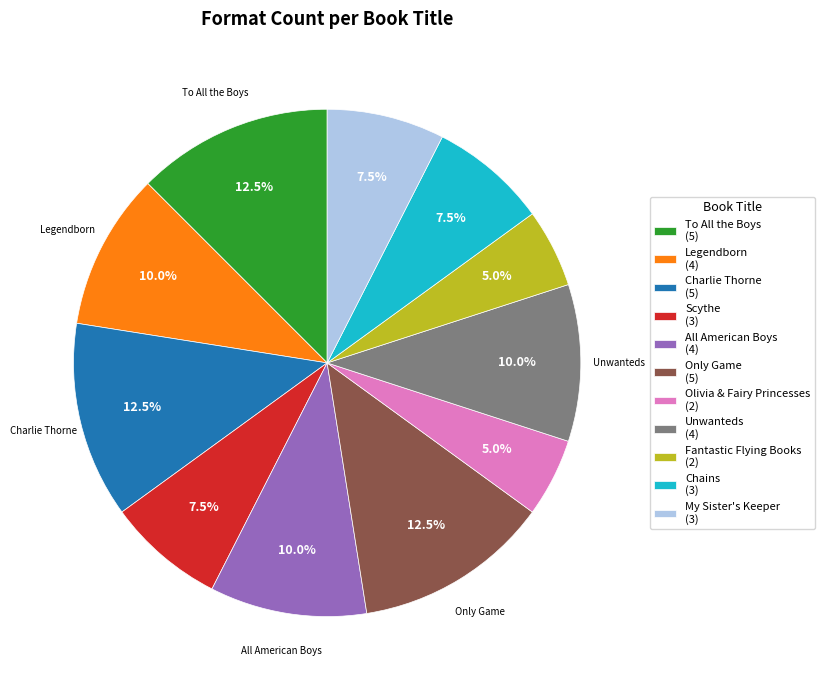

What portion of the pie excludes My Sister's Keeper (3)?

92.5%